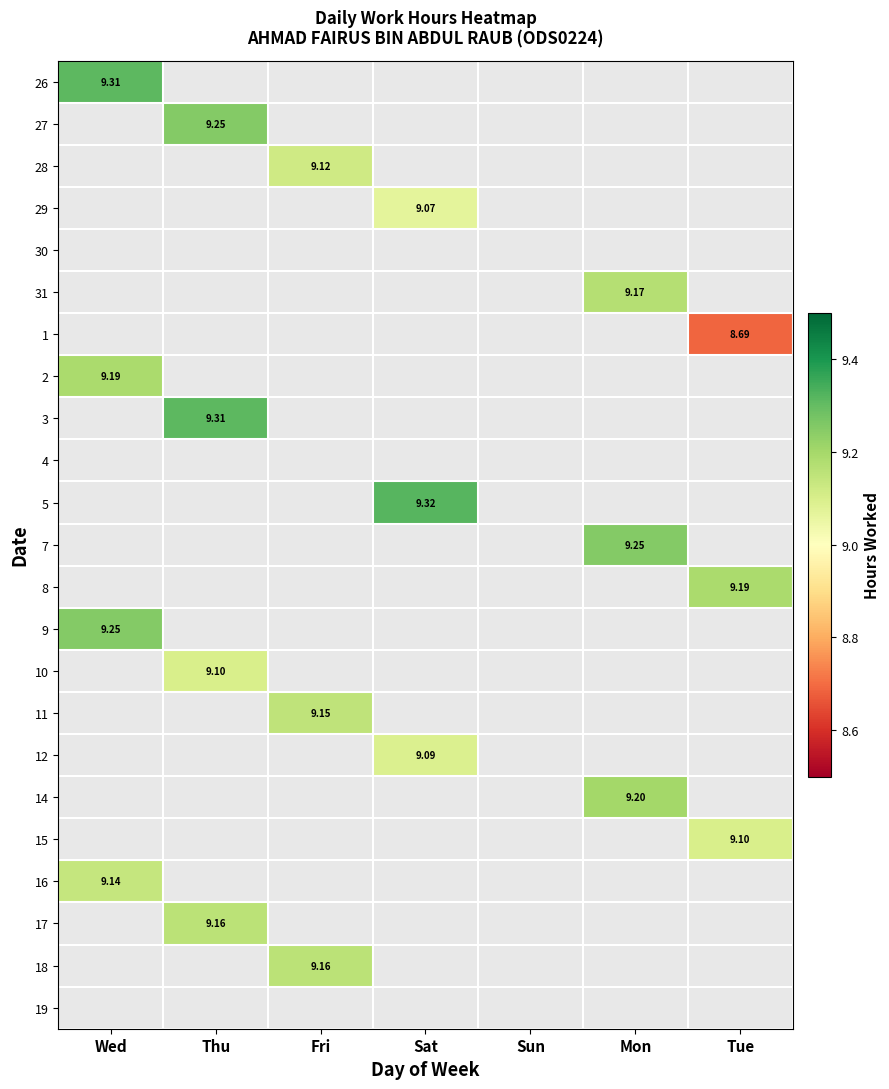

What is the greatest value displayed?

9.3